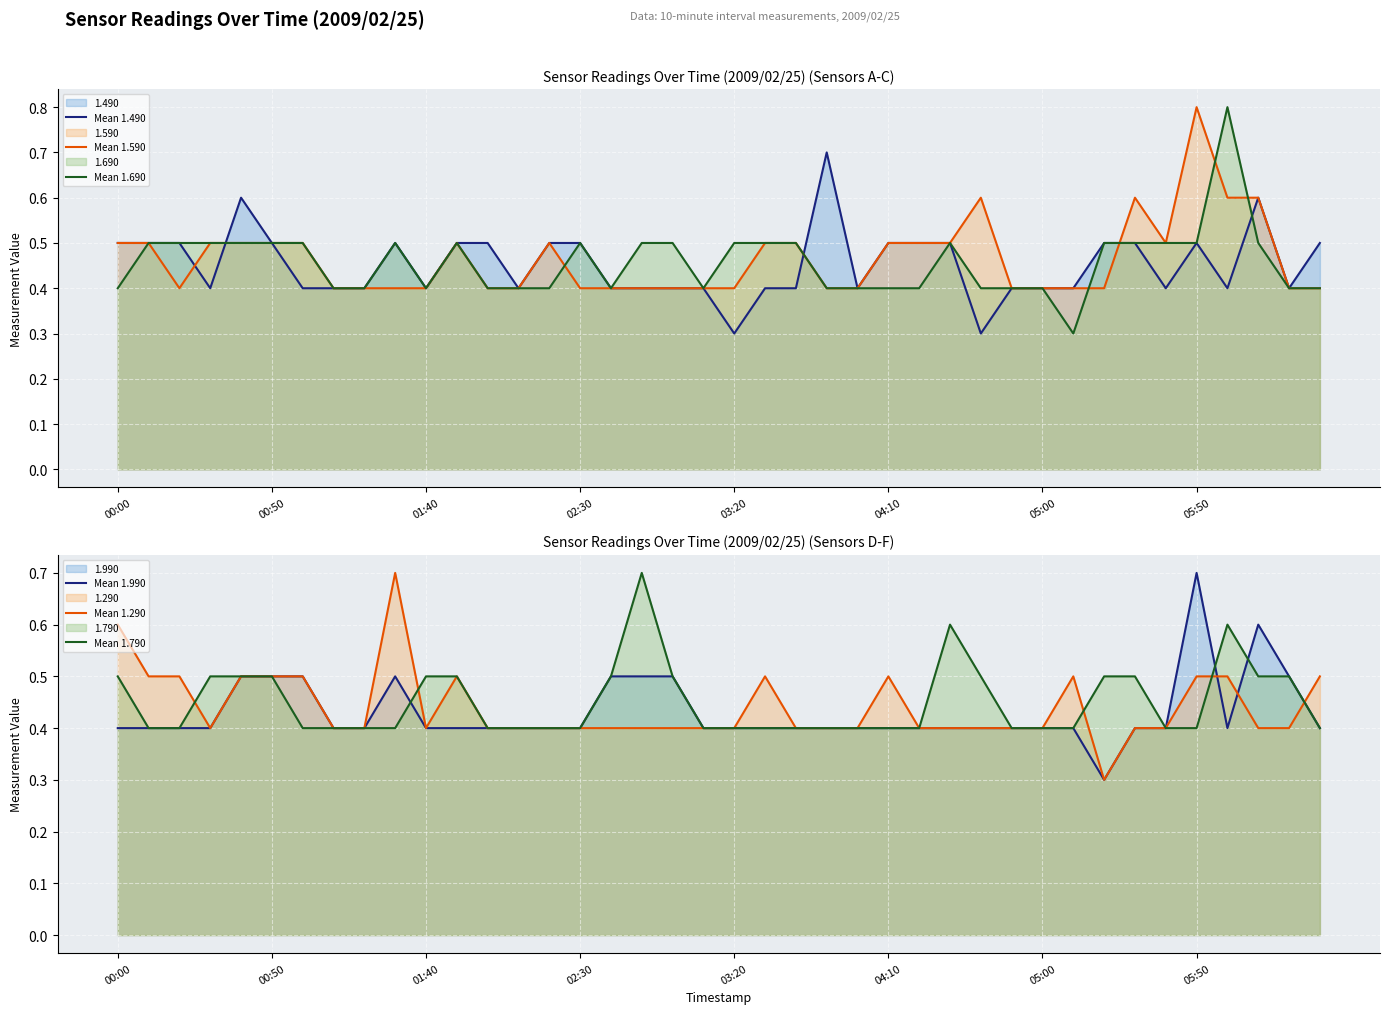

Which series has the largest range (max minus min)?

Mean 1.690